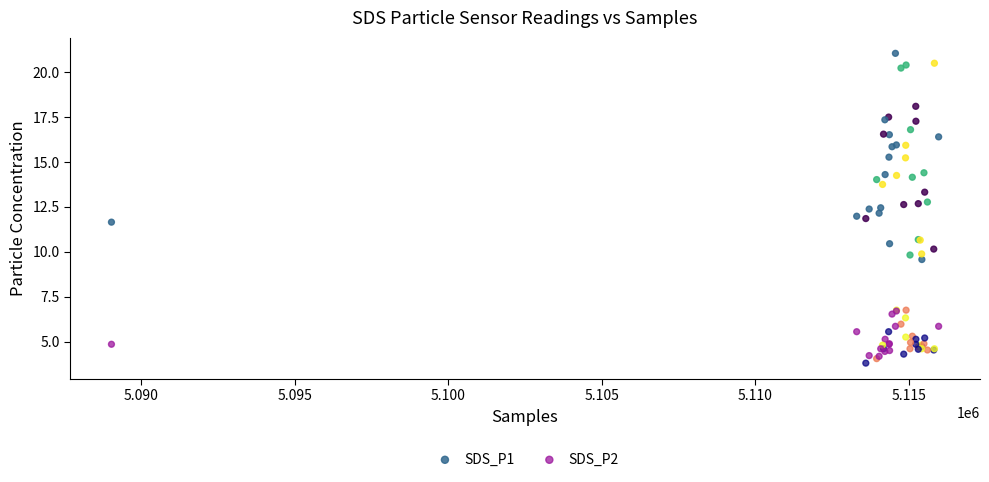

Which series contains the highest Y value?

SDS_P1